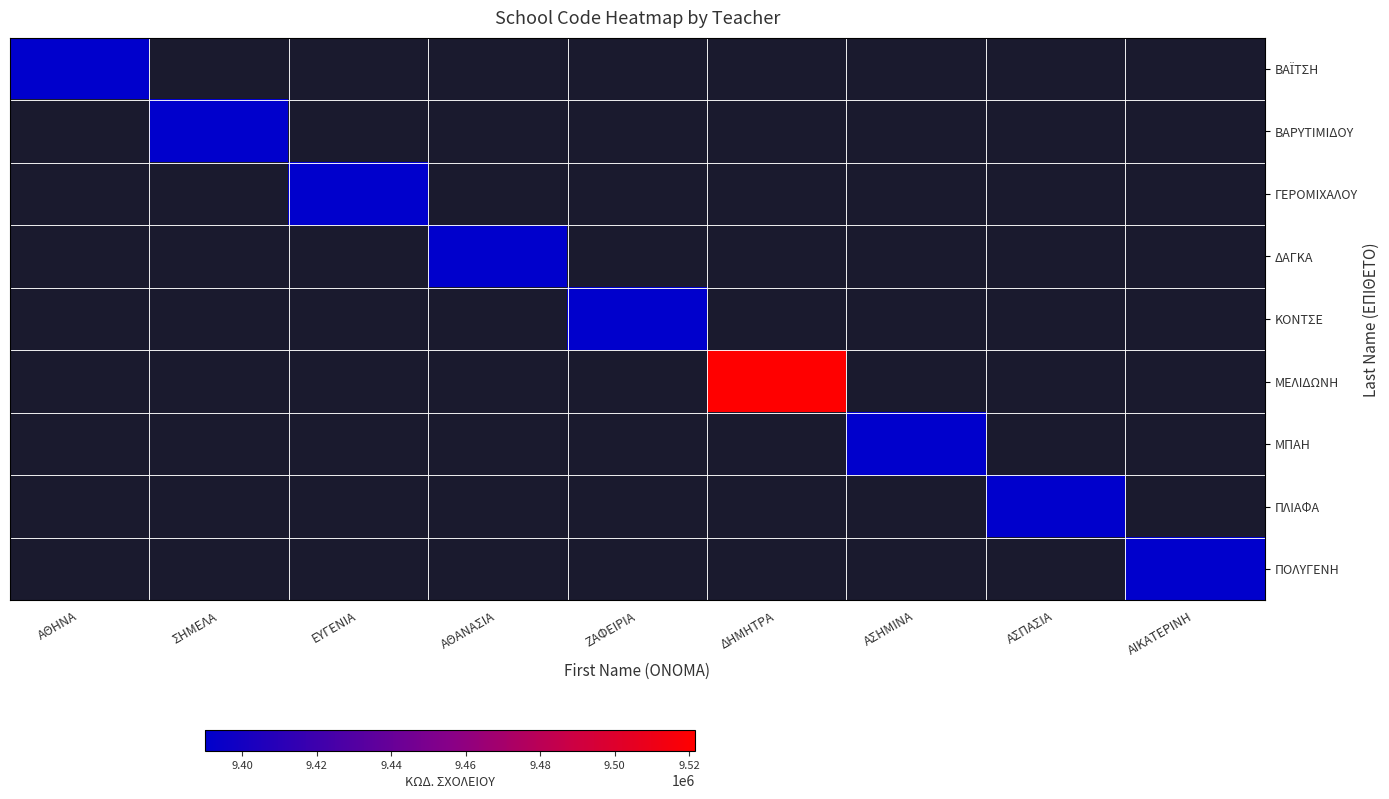

How many data points does each series have?

9